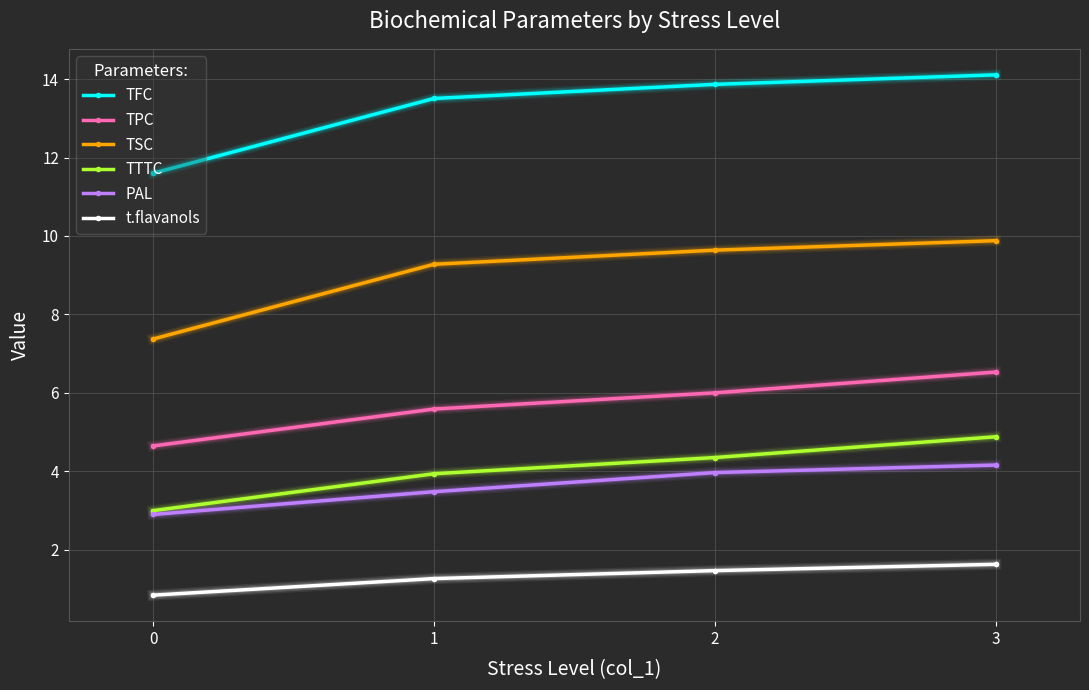

What is the sum of the TFC values at 3 and 0?

25.7